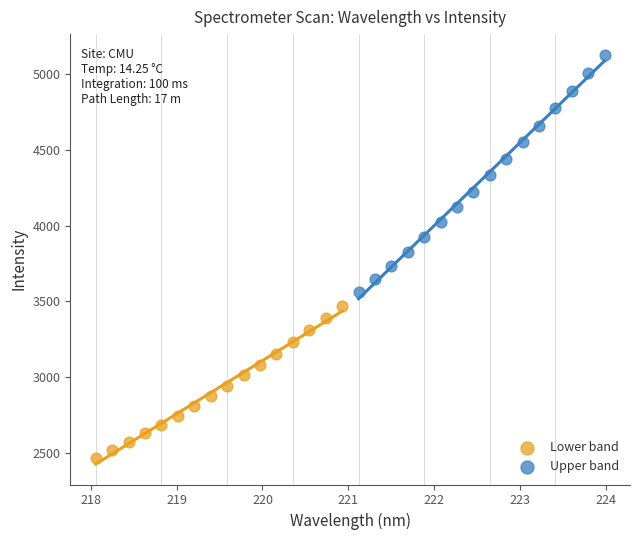

Which series has the largest Y range (max minus min)?

Upper band